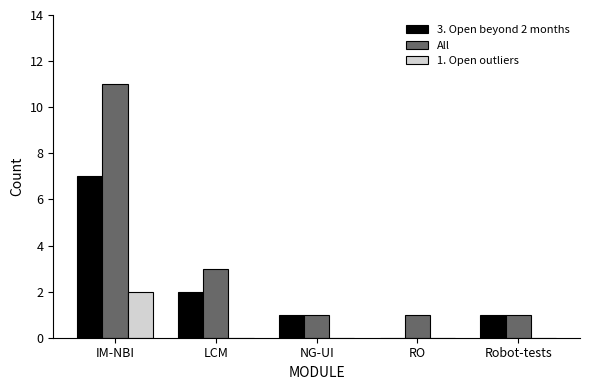

Between IM-NBI and Robot-tests, which series saw the biggest shift?

All